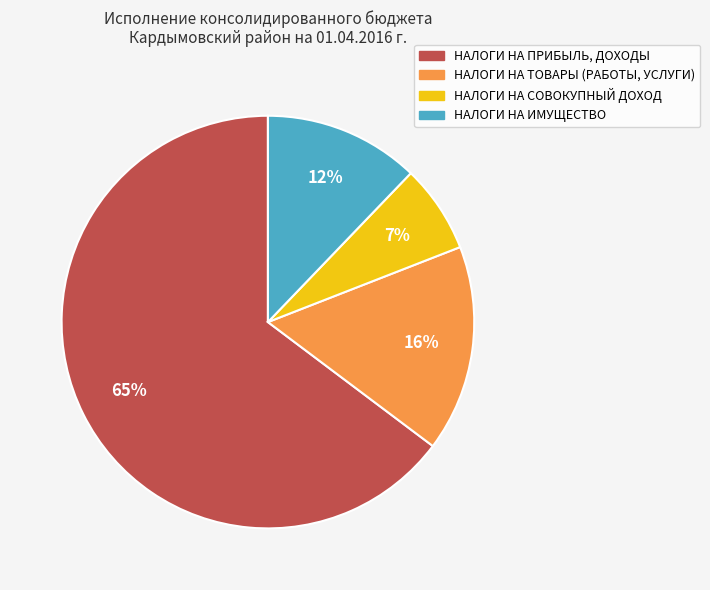

What percentage is the НАЛОГИ НА СОВОКУПНЫЙ ДОХОД slice, to the nearest percent?

7%